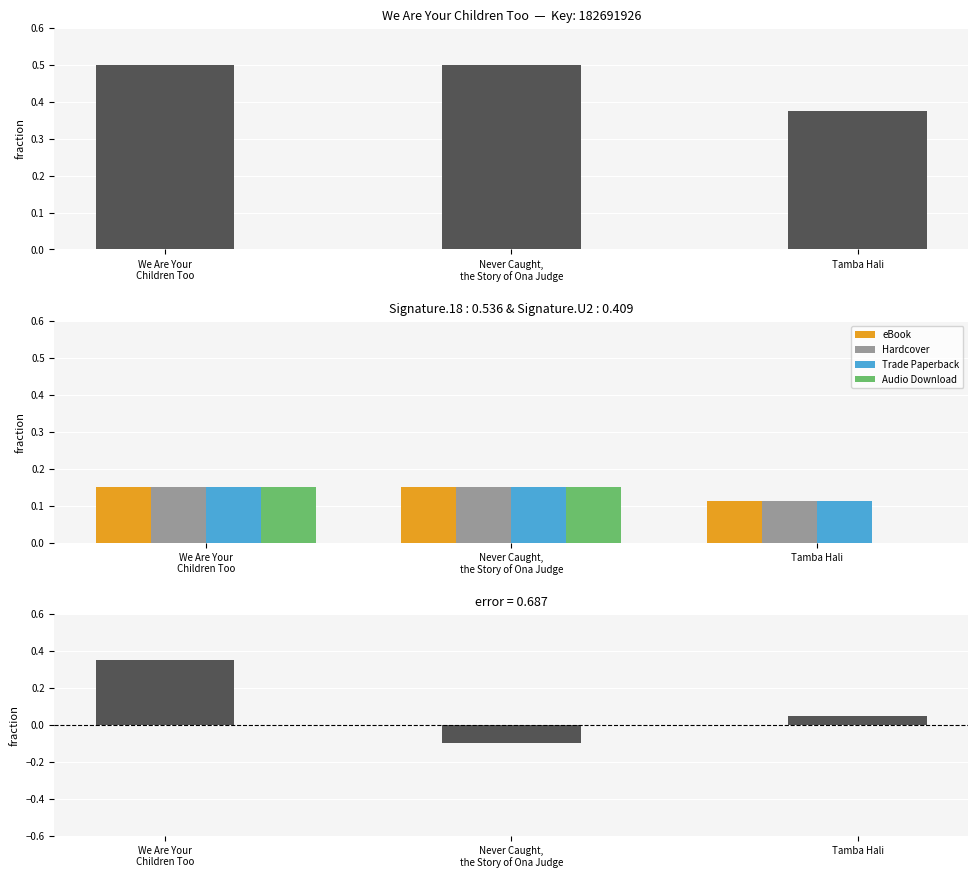

Between We Are Your
Children Too and Tamba Hali, which series saw the biggest shift?

error